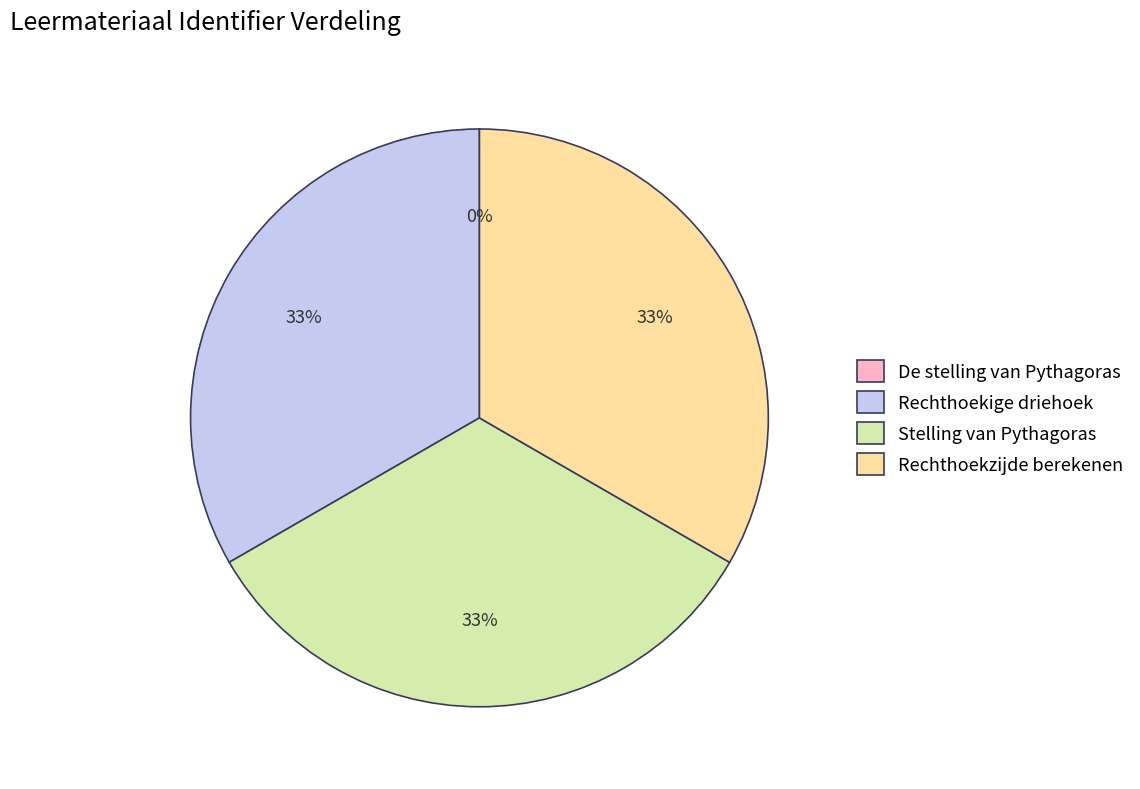

To the nearest percent, what is the difference between the largest and smallest slice percentages?

33%